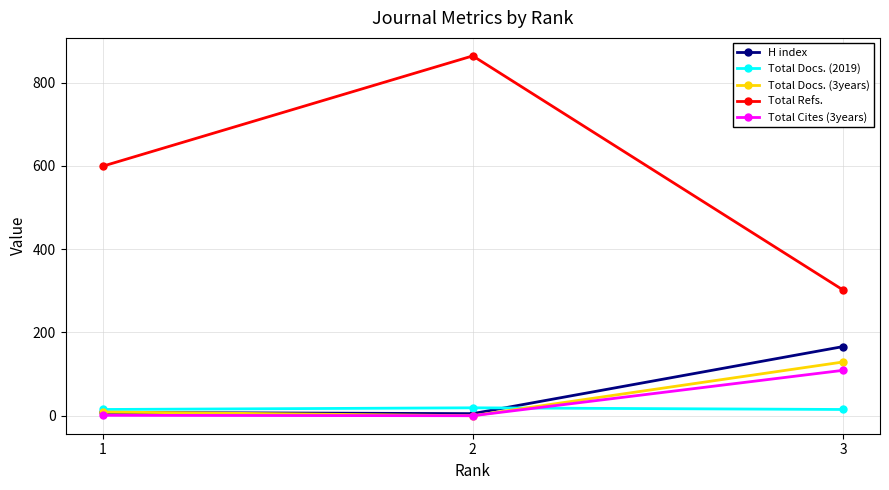

At which label is Total Refs. closest to 583?

1